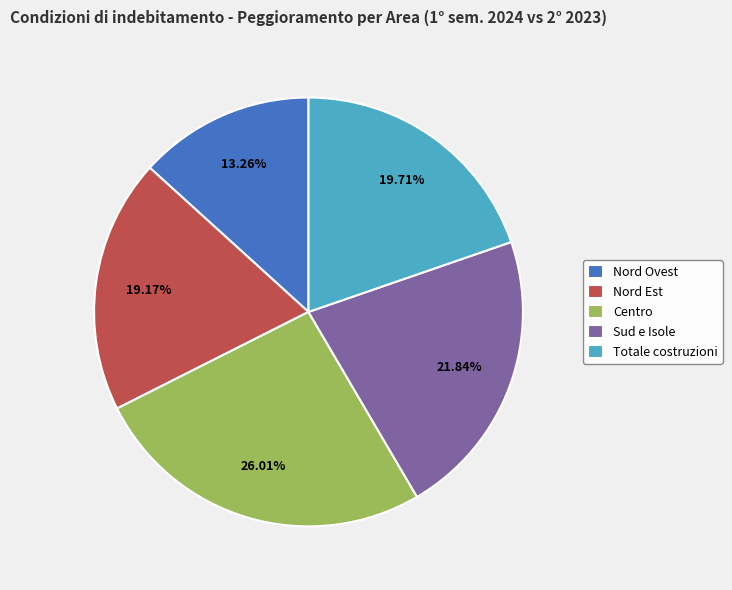

True or false: Nord Est accounts for 19% of the total.

True